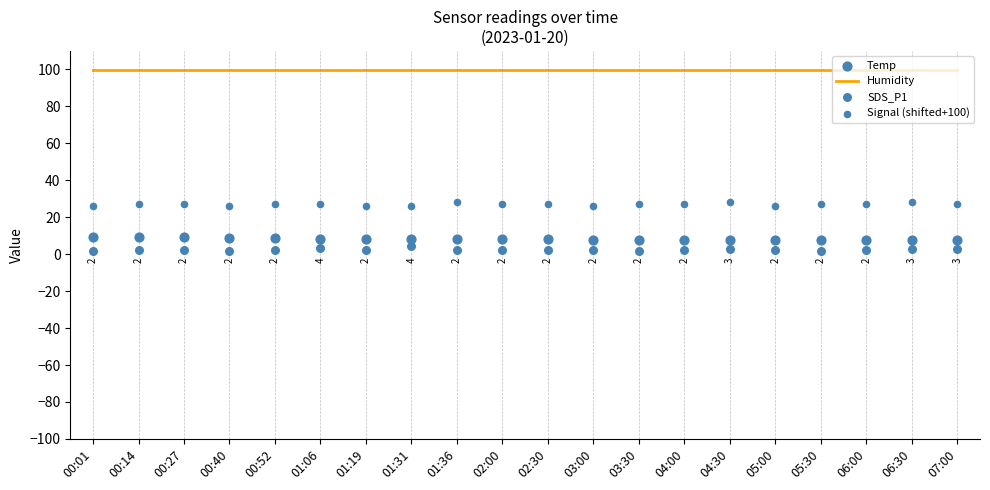

What are all the series names shown in the legend?

Humidity, Temp, SDS_P1, Signal (shifted+100)